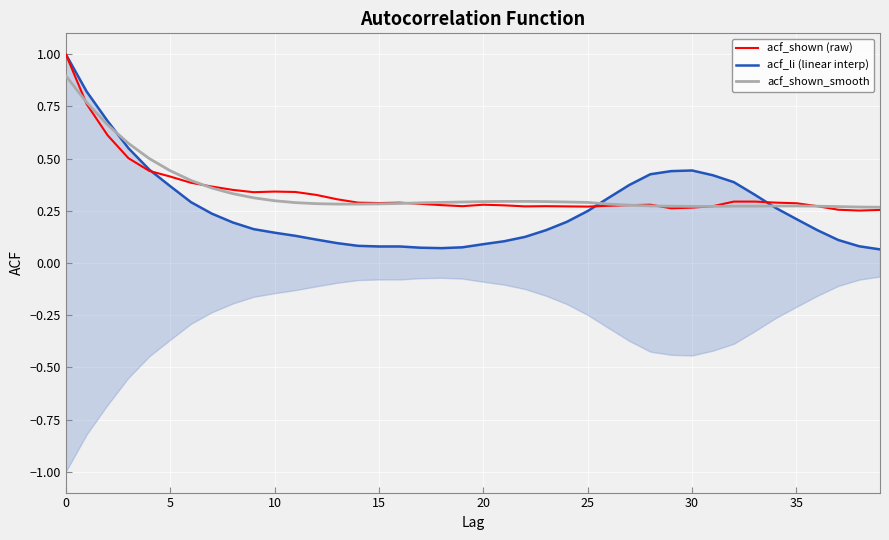

Is it true that acf_shown_smooth equals 0.1 at 30?

False